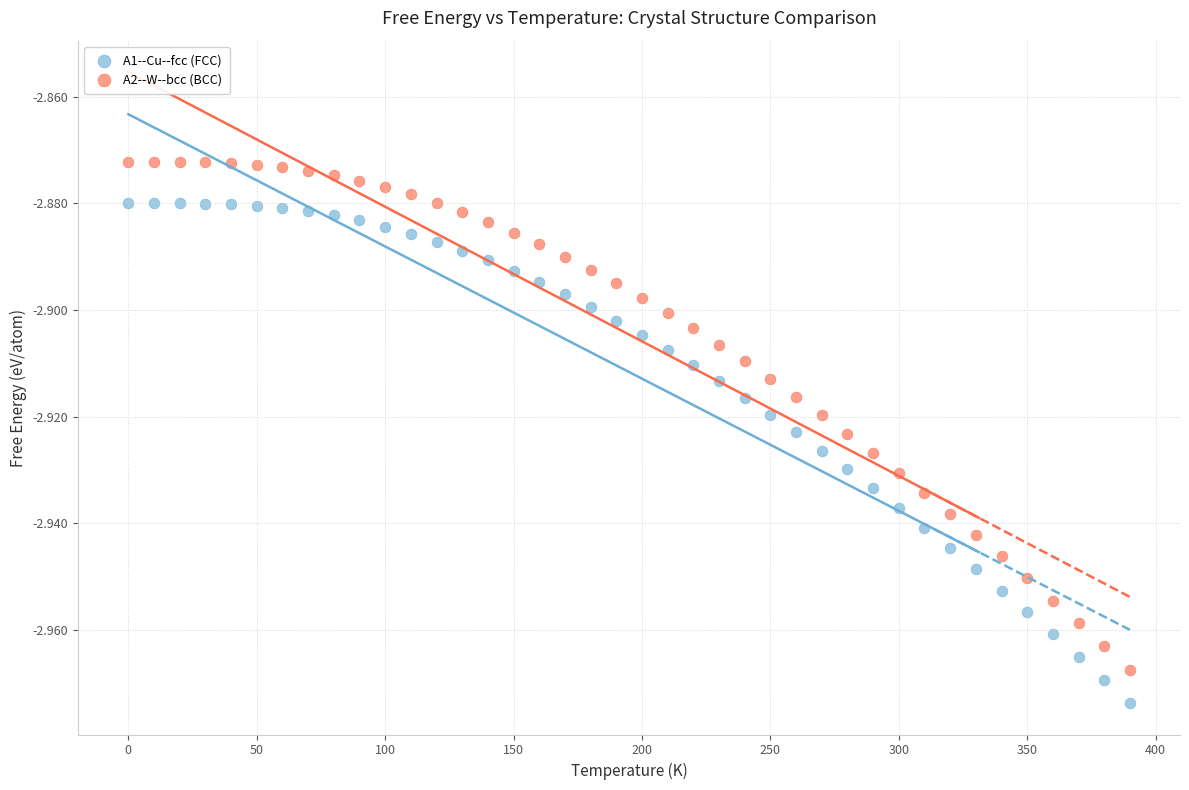

Which series contains the highest Y value?

A2--W--bcc (BCC)